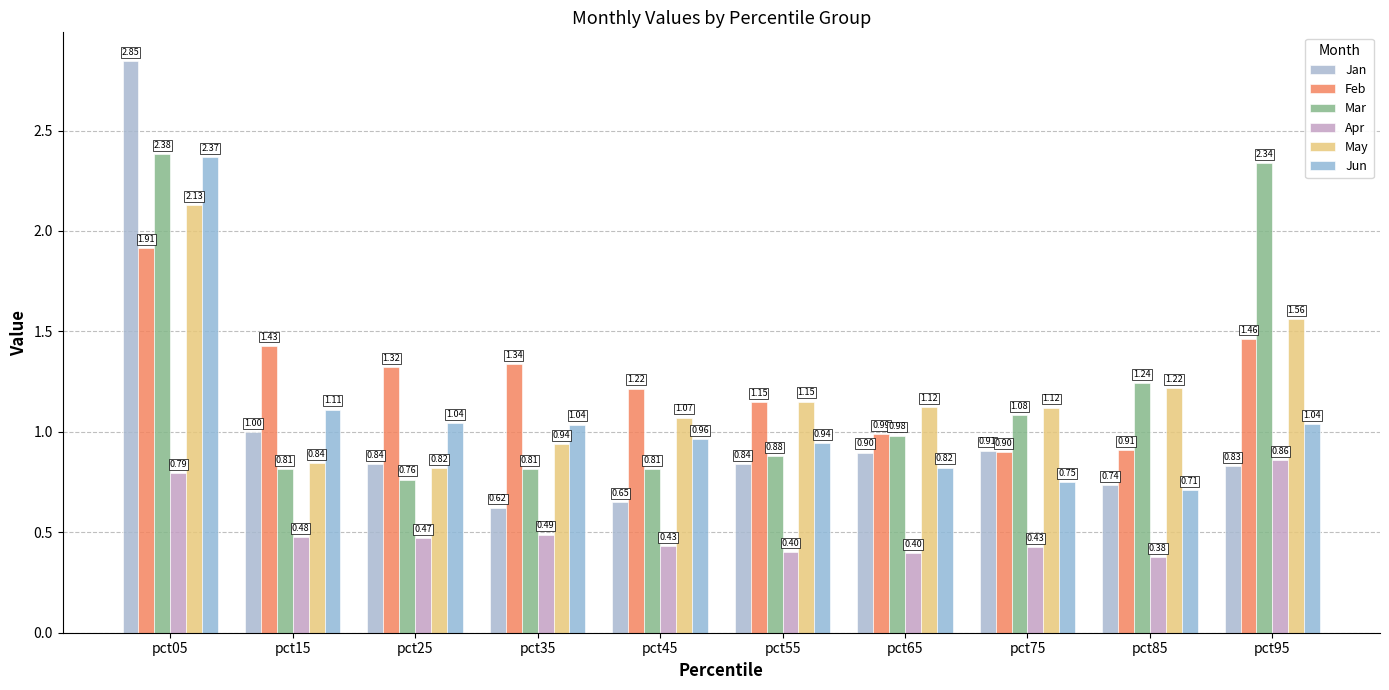

Which series has the largest range (max minus min)?

Jan